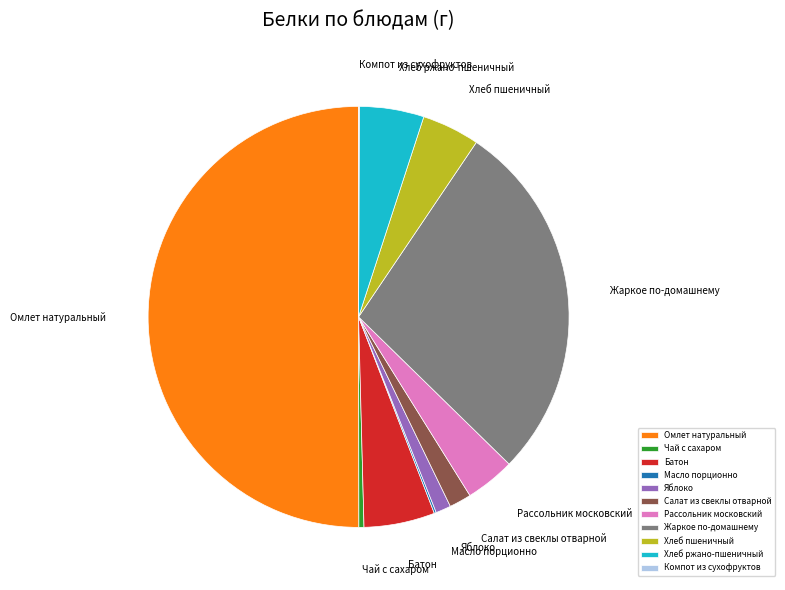

Is it true that Рассольник московский is 15% of the pie?

False